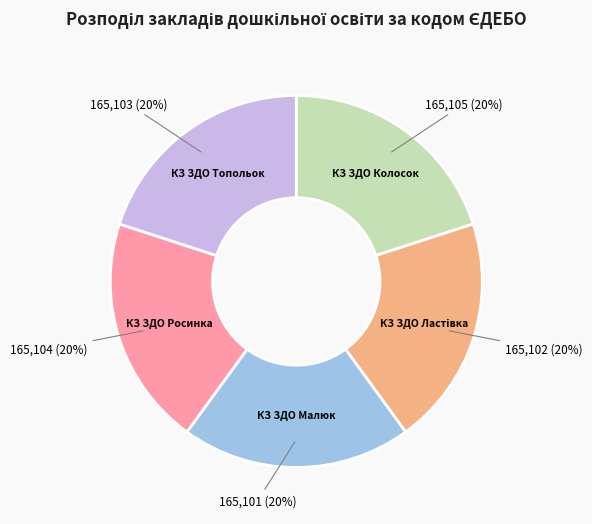

True or false: КЗ ЗДО Топольок accounts for 34% of the total.

False